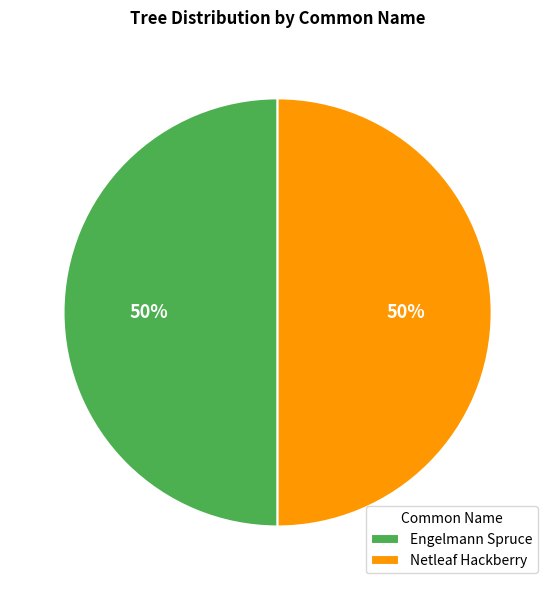

Is the sum of Engelmann Spruce and Netleaf Hackberry greater than half?

Yes